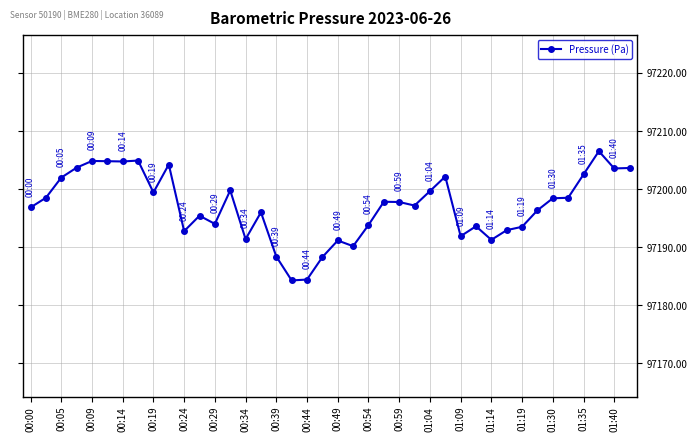

What is the value of the 26th point from the left?

97197.2